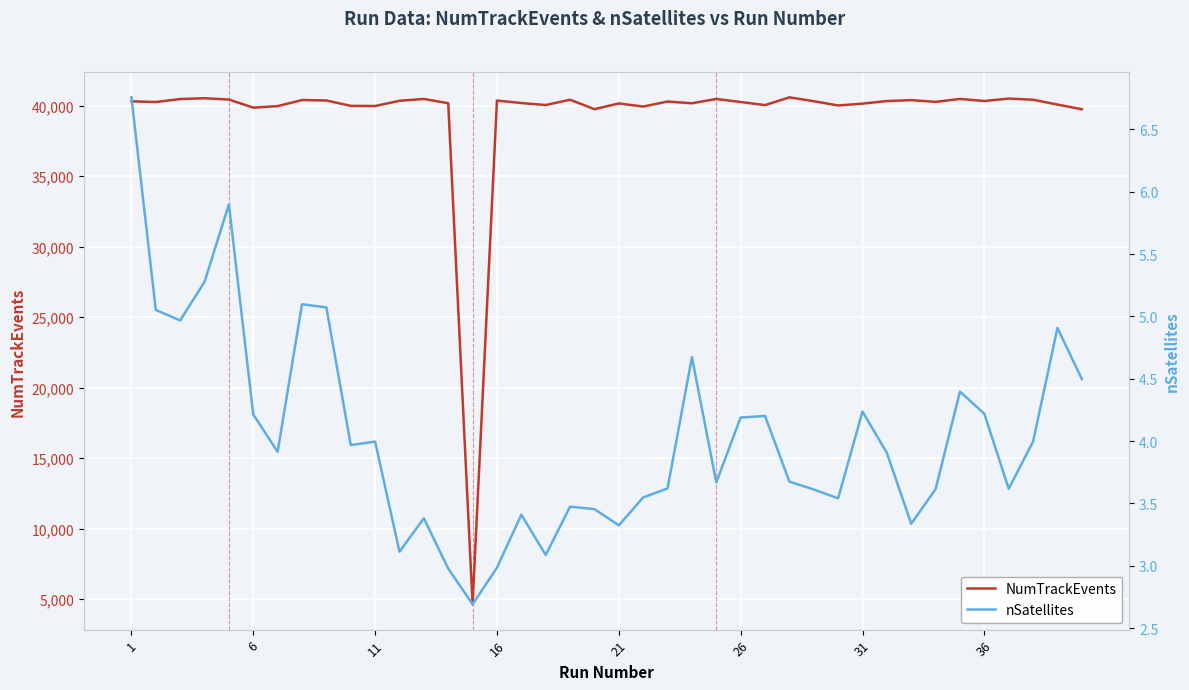

What is the difference between the second highest and second lowest values in the NumTrackEvents series?

779